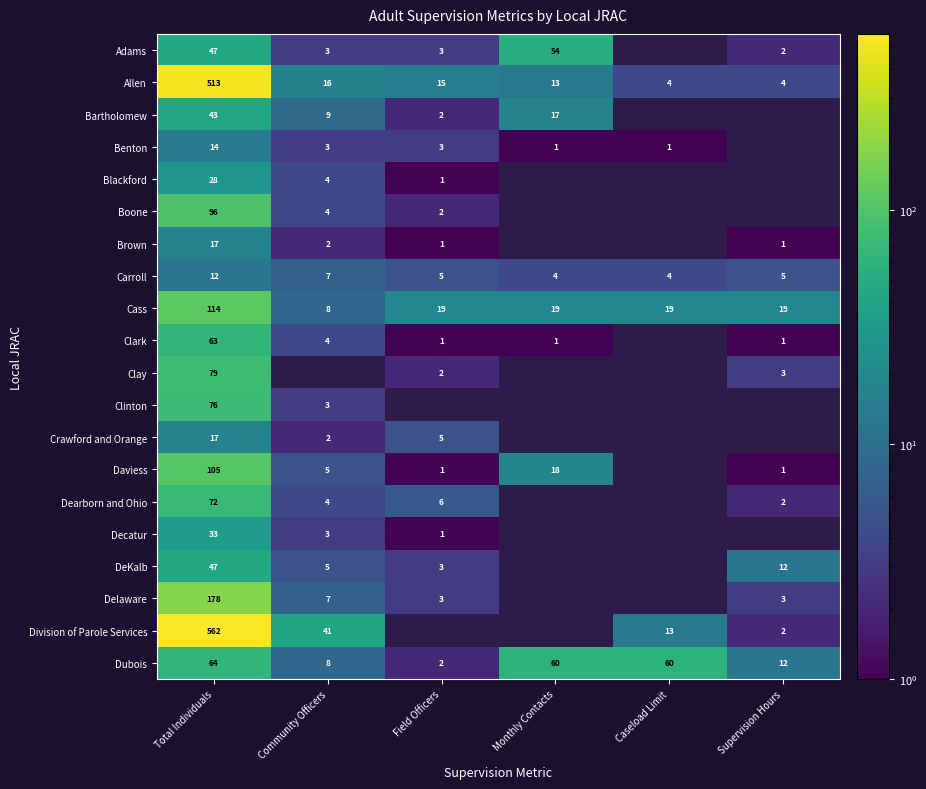

At which label is Carroll closest to 8?

Community Officers